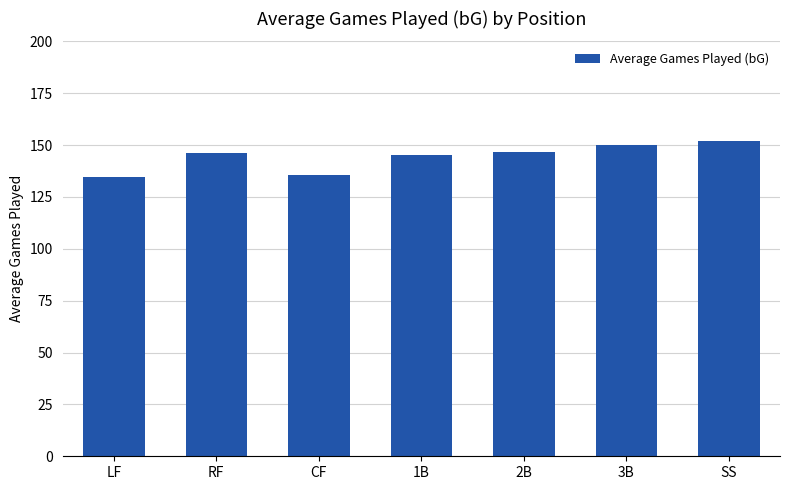

How many bars are there in total?

7